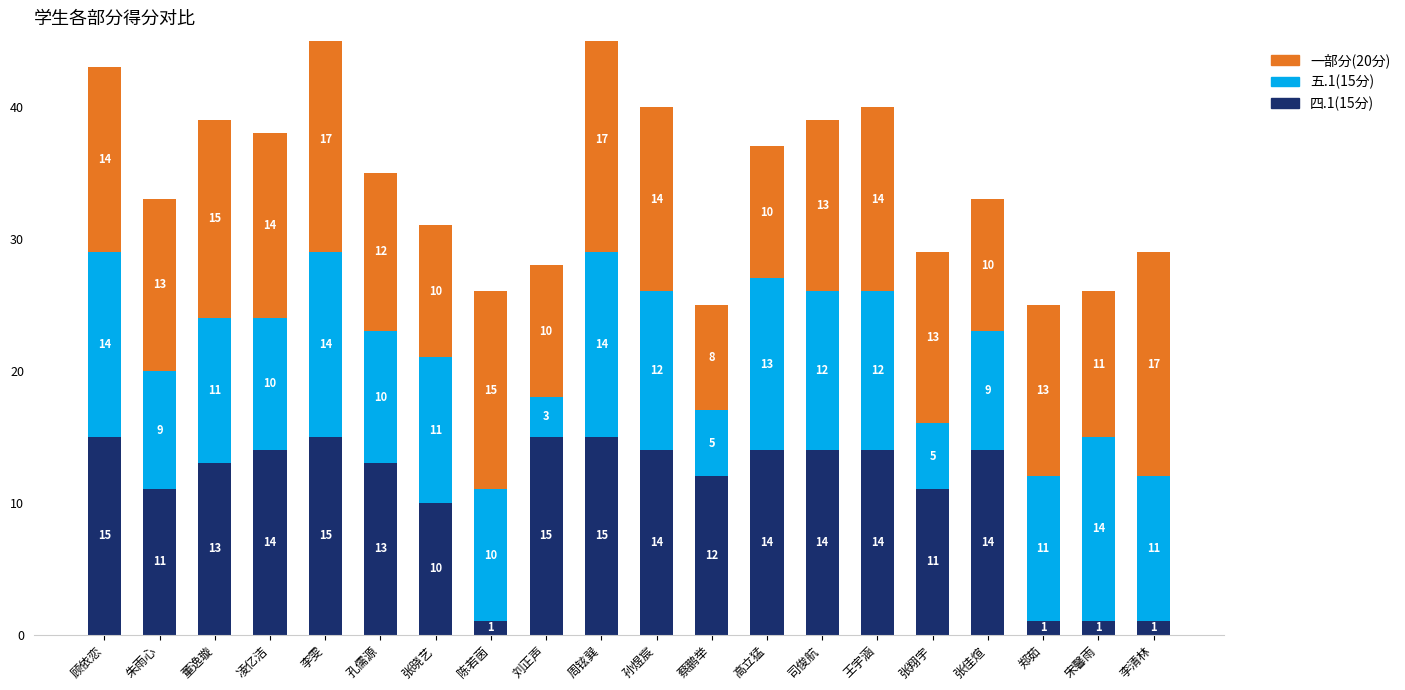

Reading left to right, list all the values displayed in this chart.

四.1(15分): 顾依恋=15	朱雨心=11	董逸璇=13	凌亿洁=14	李雯=15	孔儒源=13	张晓艺=10	陈若茵=1	刘正声=15	周铉巽=15	孙煜宸=14	蔡鹏举=12	高立猛=14	司俊航=14	王宇涵=14	张翔宇=11	张佳煊=14	郑茹=1	宋馨雨=1	李清林=1
五.1(15分): 顾依恋=14	朱雨心=9	董逸璇=11	凌亿洁=10	李雯=14	孔儒源=10	张晓艺=11	陈若茵=10	刘正声=3	周铉巽=14	孙煜宸=12	蔡鹏举=5	高立猛=13	司俊航=12	王宇涵=12	张翔宇=5	张佳煊=9	郑茹=11	宋馨雨=14	李清林=11
一部分(20分): 顾依恋=14	朱雨心=13	董逸璇=15	凌亿洁=14	李雯=17	孔儒源=12	张晓艺=10	陈若茵=15	刘正声=10	周铉巽=17	孙煜宸=14	蔡鹏举=8	高立猛=10	司俊航=13	王宇涵=14	张翔宇=13	张佳煊=10	郑茹=13	宋馨雨=11	李清林=17